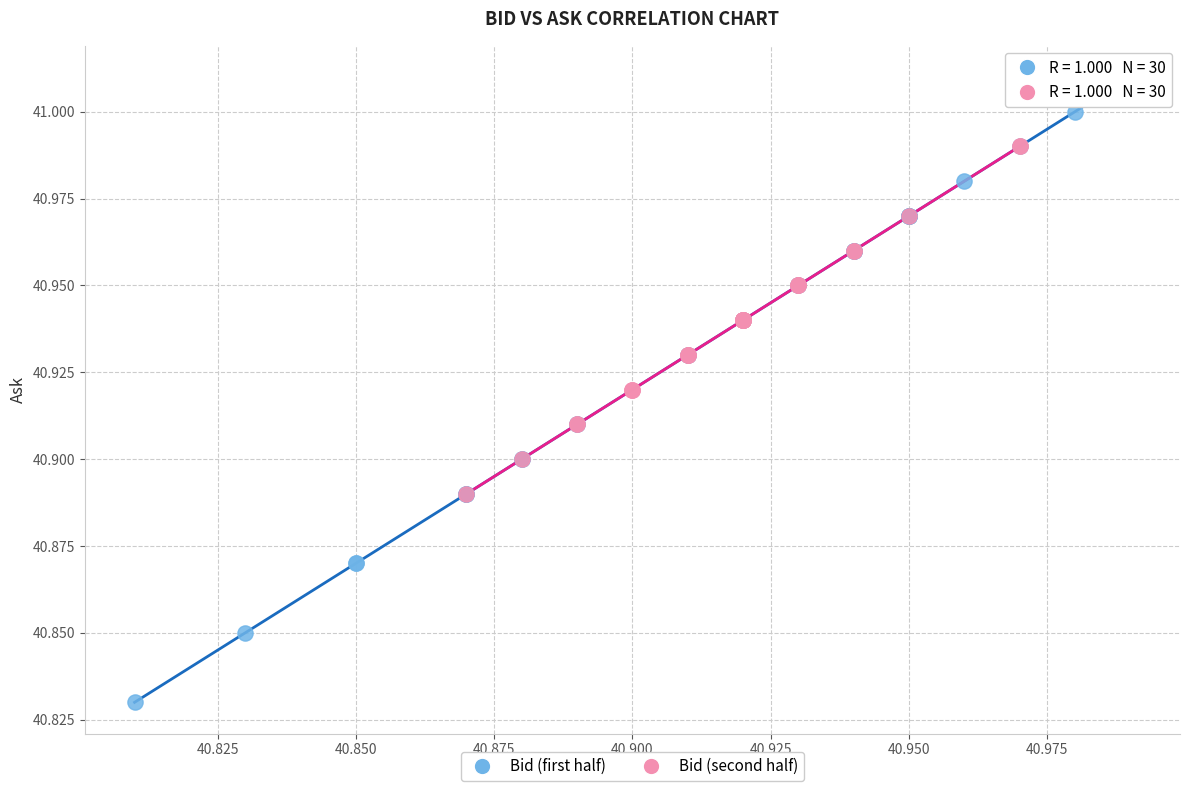

Which series reaches the minimum Y coordinate?

Bid (first half)